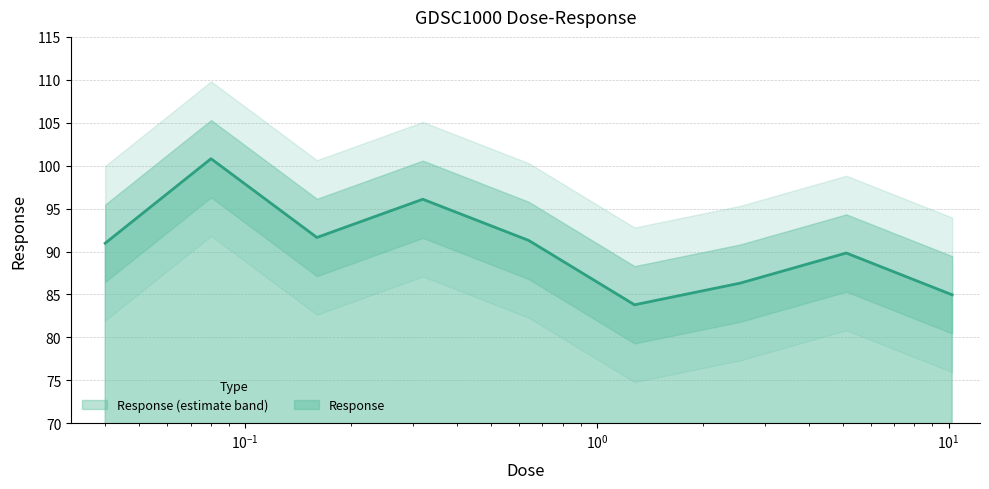

The chart shows a value of 56.9 at 1.28. True or false?

False